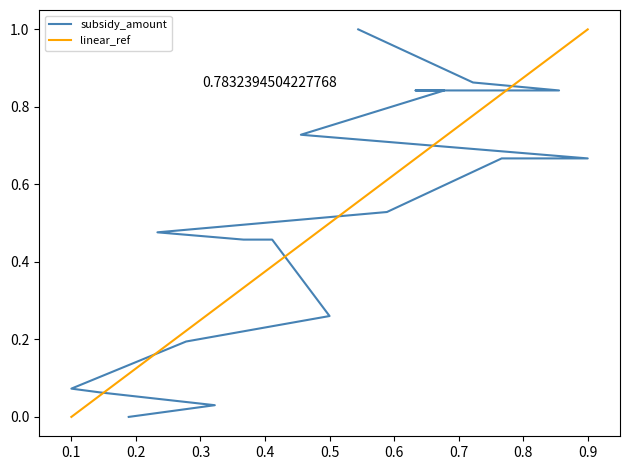

What is the value of the linear_ref point at the 9th from the left?

0.4